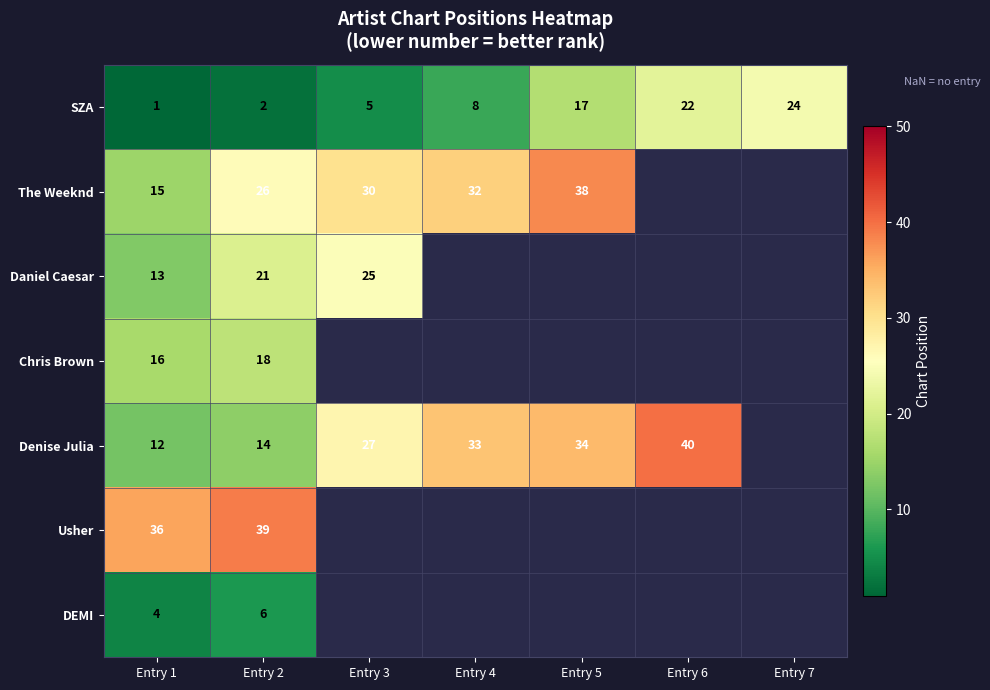

What is the minimum value shown in the chart?

1.0